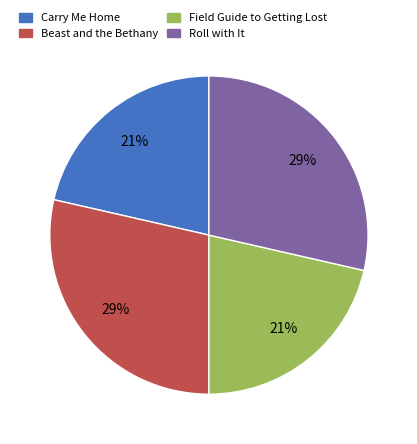

True or false: Field Guide to Getting Lost accounts for 21% of the total.

True